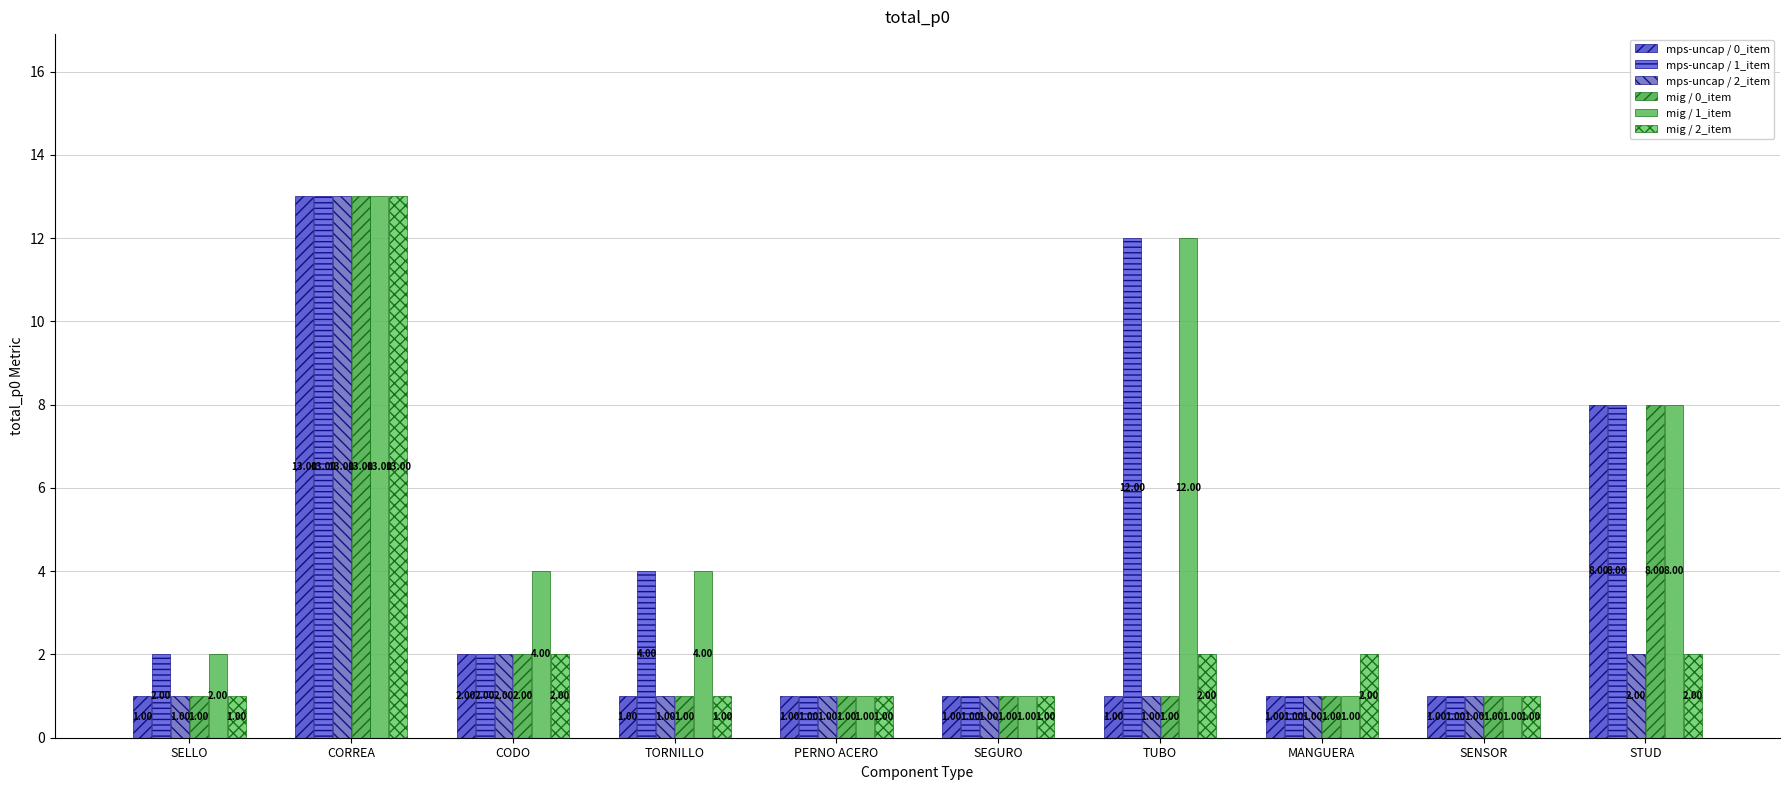

What is the sum of the mps-uncap / 1_item values at STUD and SEGURO?

9